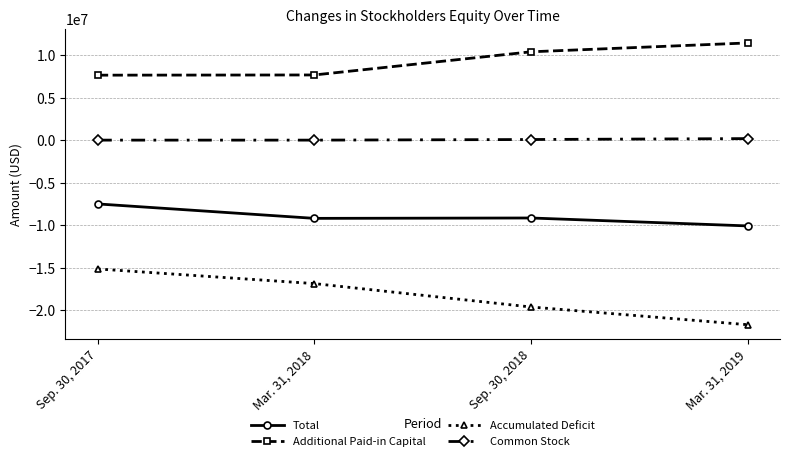

At which label does Accumulated Deficit first exceed -16878233?

Sep. 30, 2017